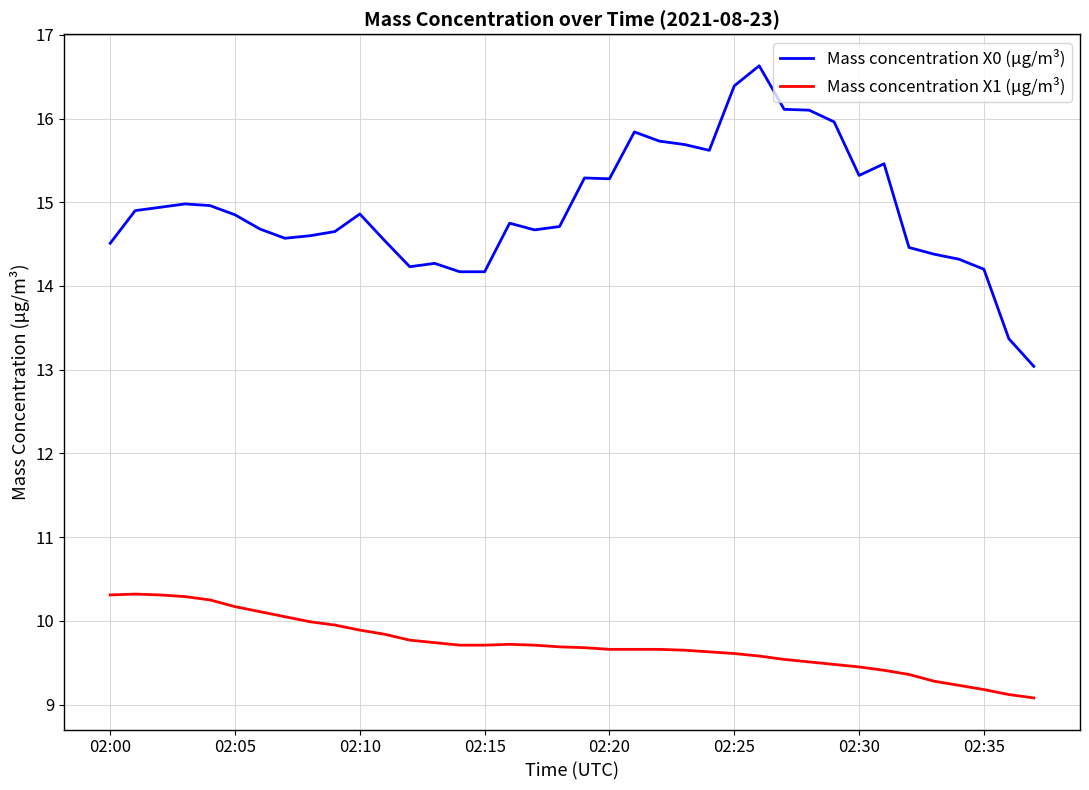

True or false: Mass concentration X0 (μg/m³) and Mass concentration X1 (μg/m³) intersect in this chart.

False